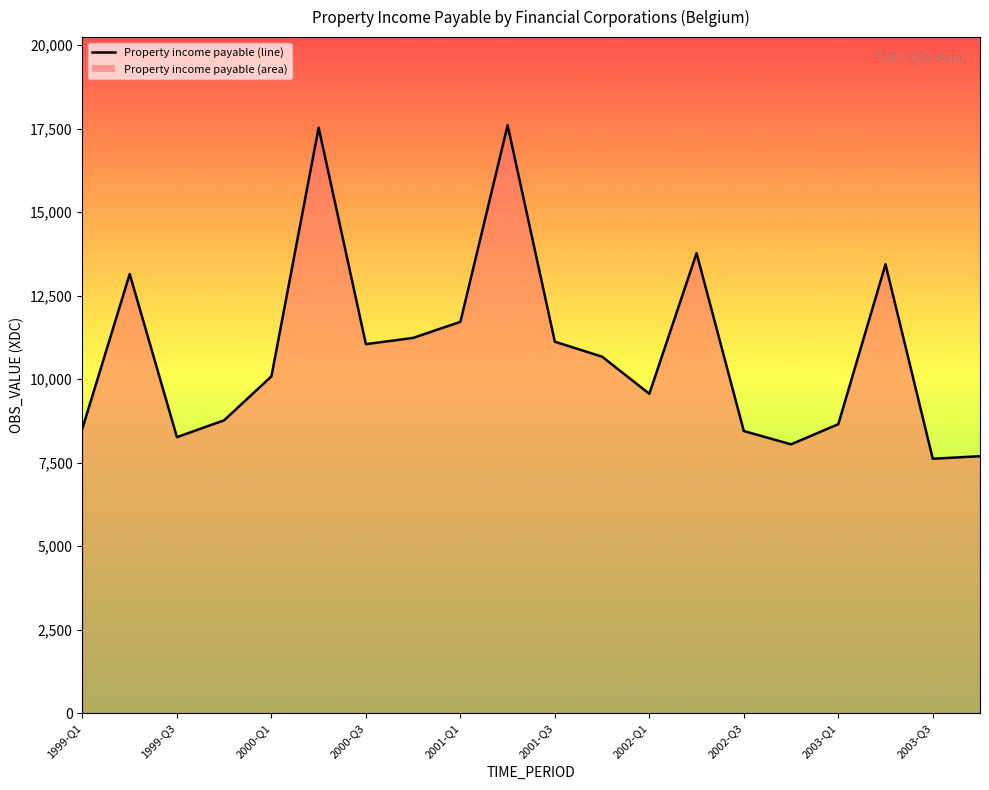

What is the maximum value shown in the chart?

17598.9